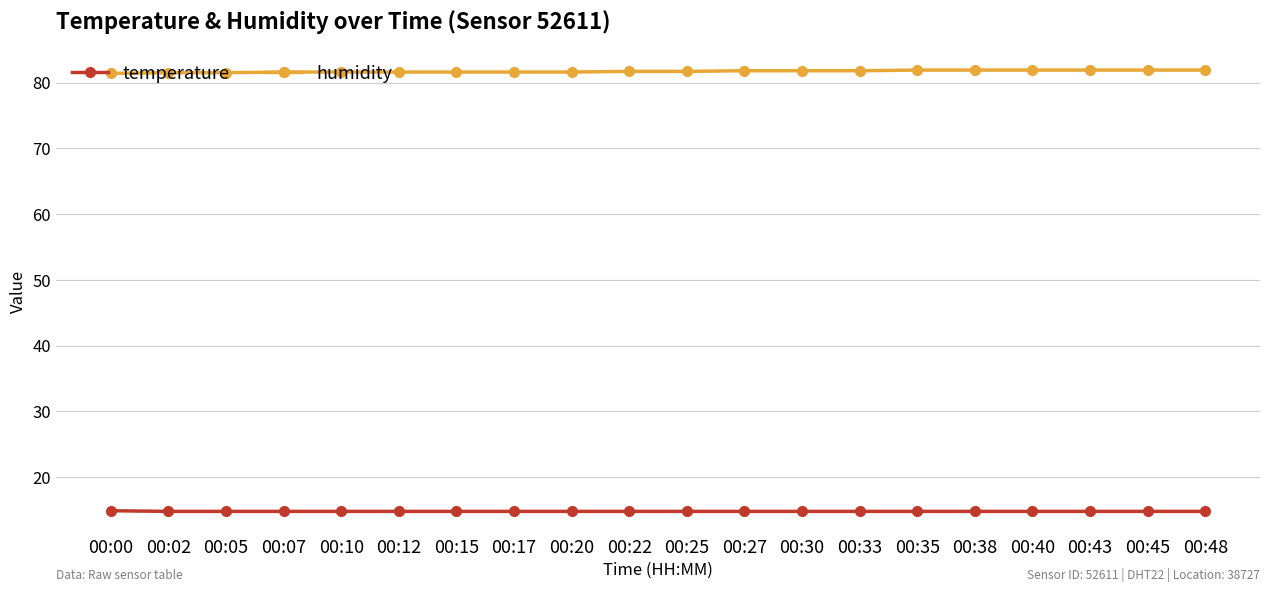

True or false: temperature has a value of 14.8 at 00:05.

True